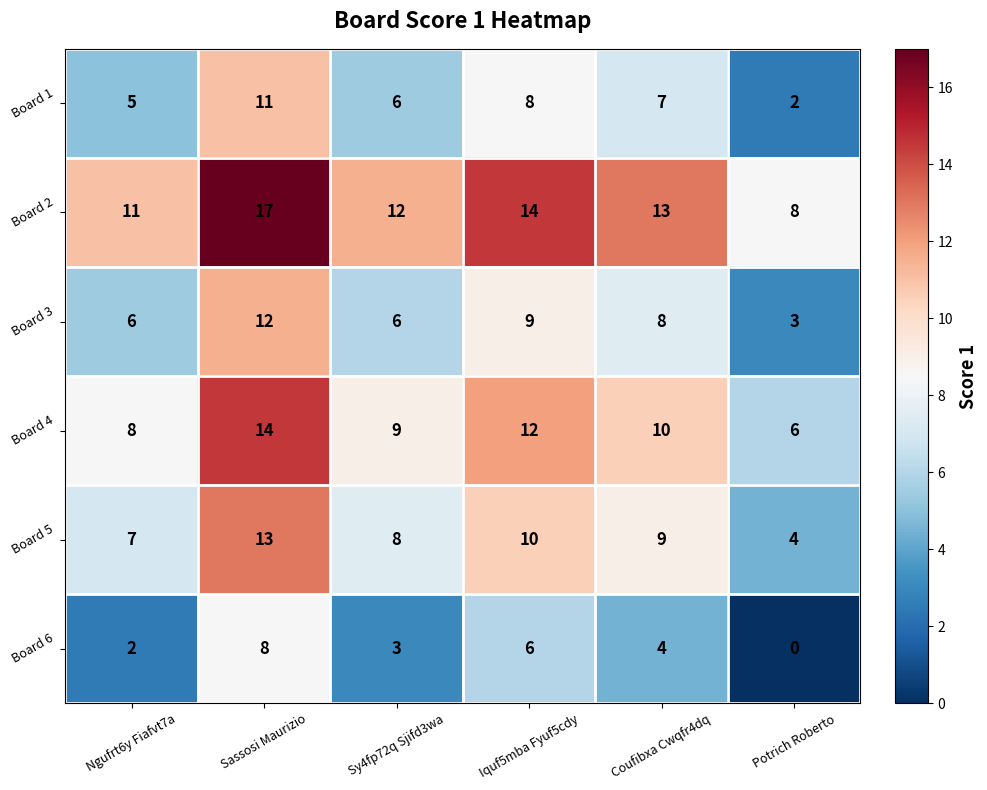

Rank the series by their maximum value, from highest to lowest.

Board 2, Board 4, Board 5, Board 3, Board 1, Board 6